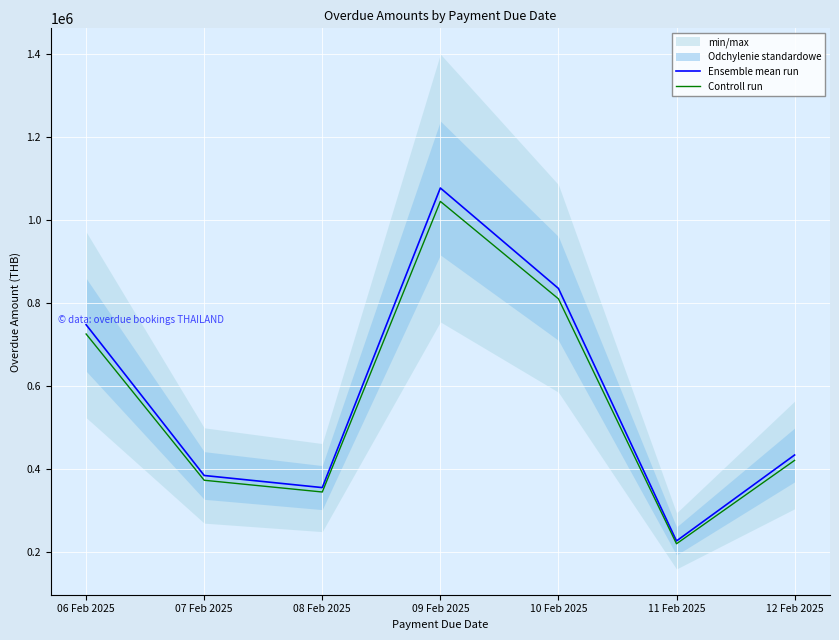

What is the label of the 6th point from the left?

11 Feb 2025